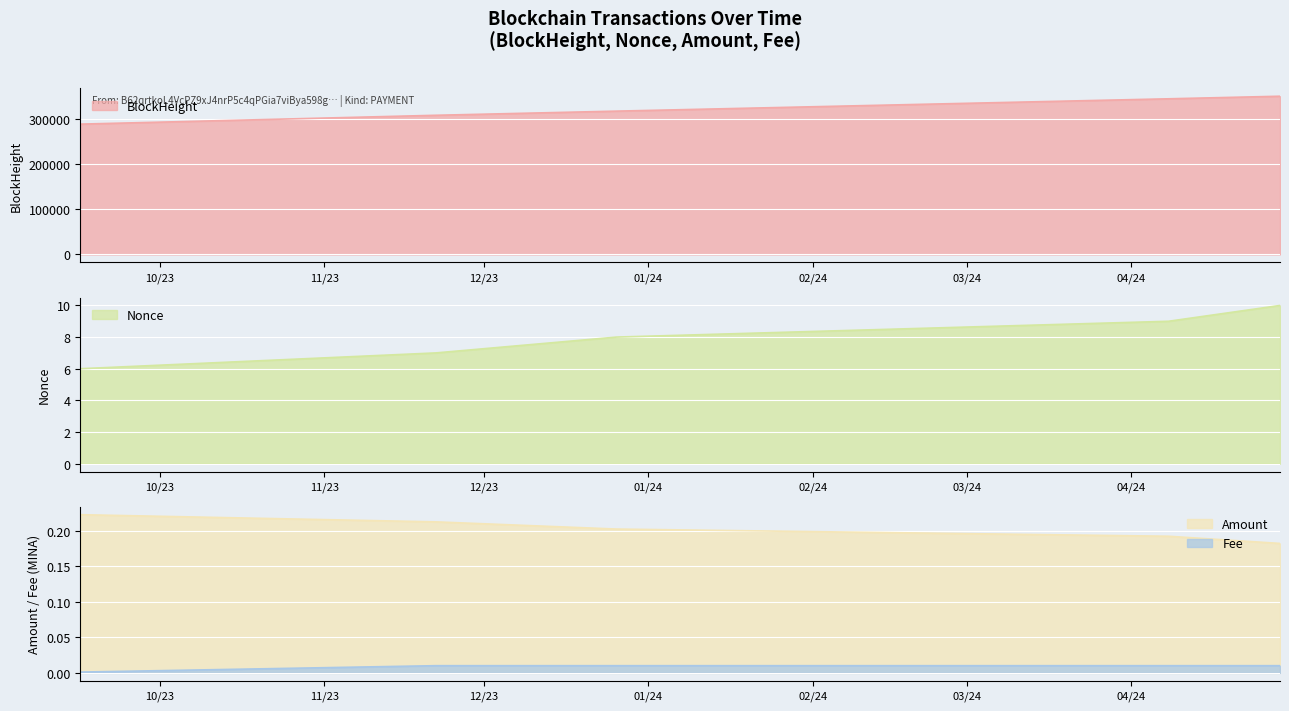

True or false: BlockHeight and Fee cross at least once.

False